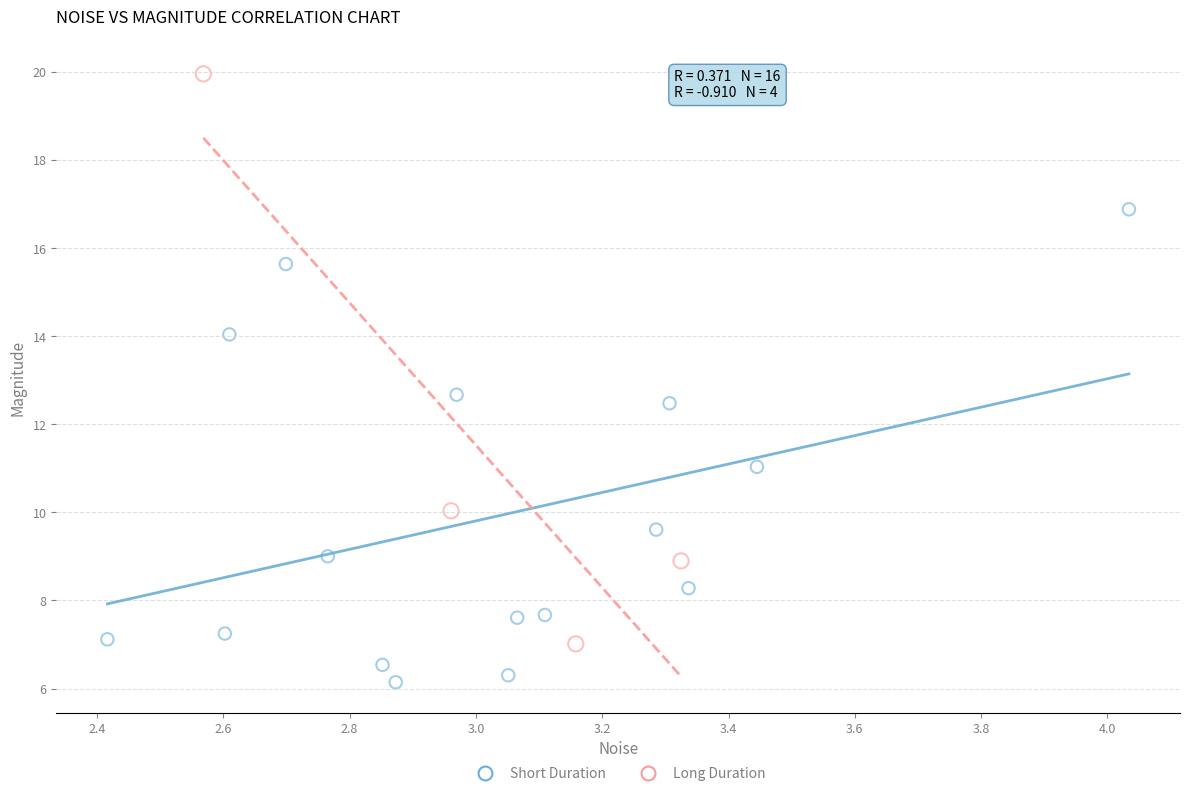

Which series has the largest Y range (max minus min)?

Long Duration